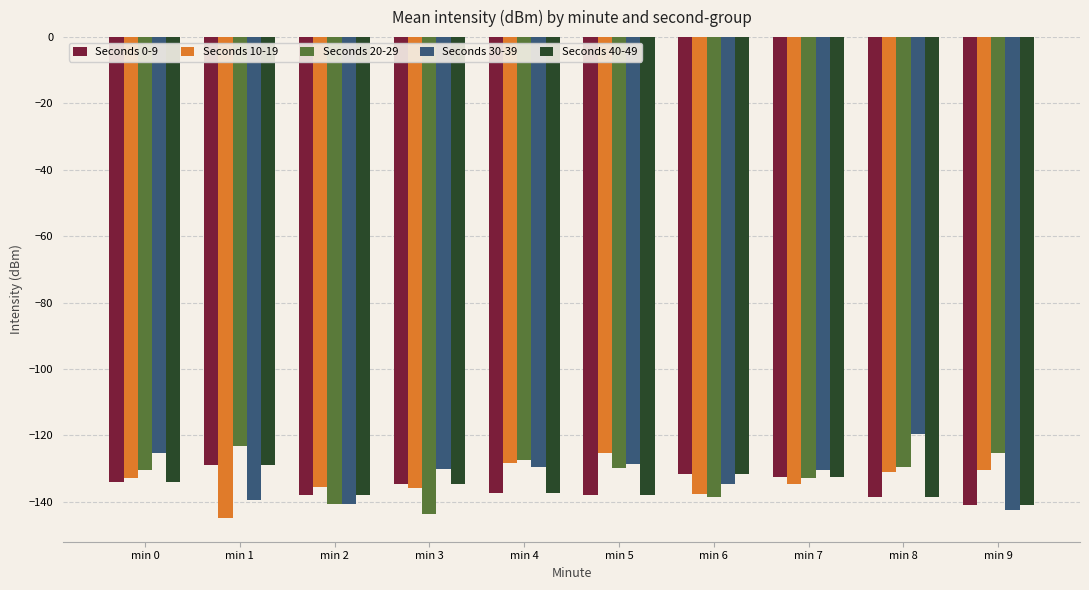

Between min 0 and min 3, which series saw the biggest shift?

Seconds 20-29